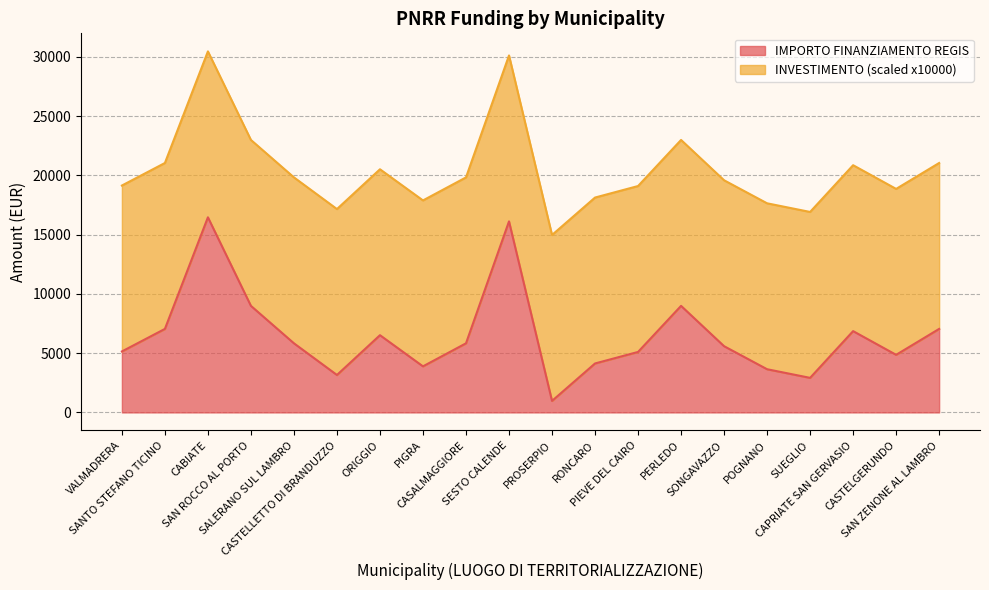

What is the sum of all values?

129109